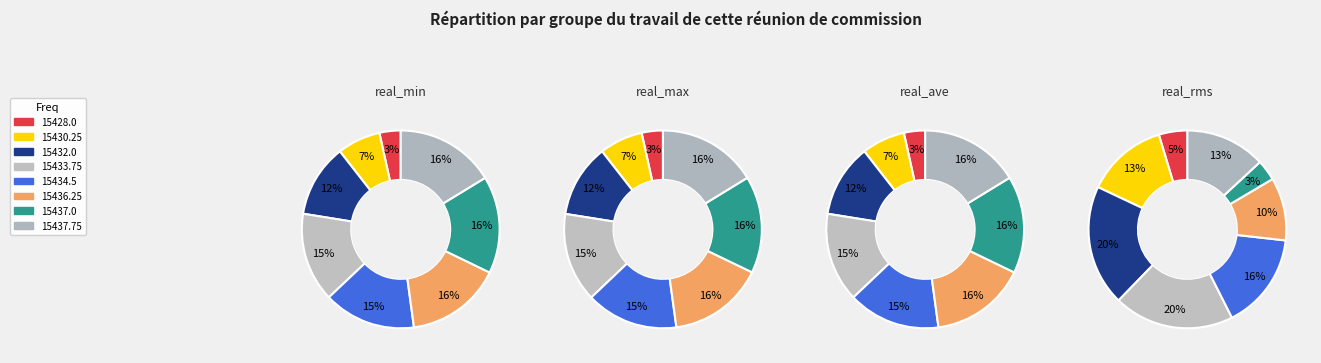

Which slice is the largest?

15437.75